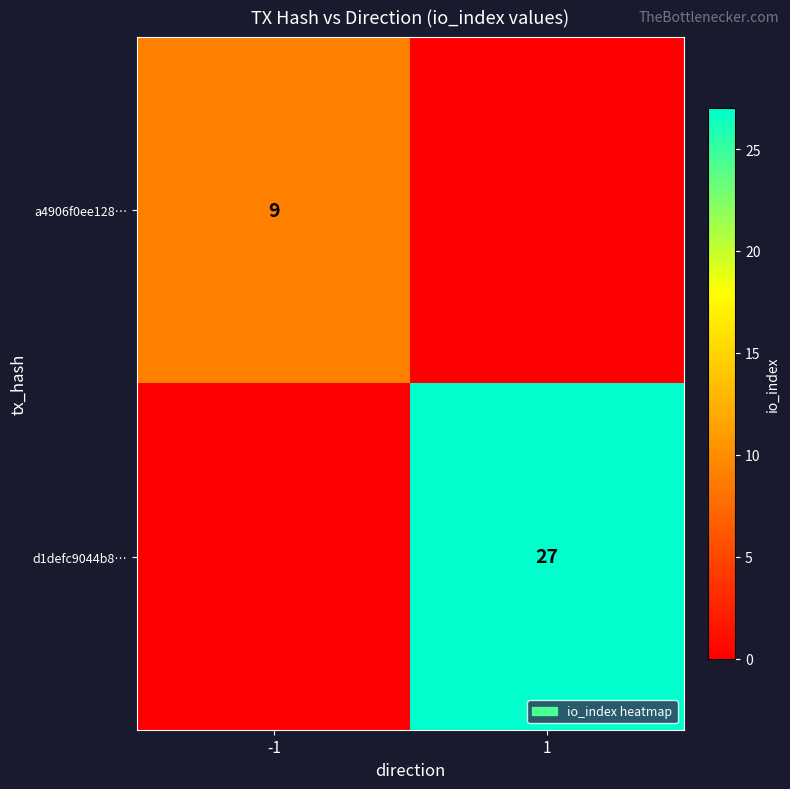

The value of a4906f0ee128… at -1 is 5. True or false?

False